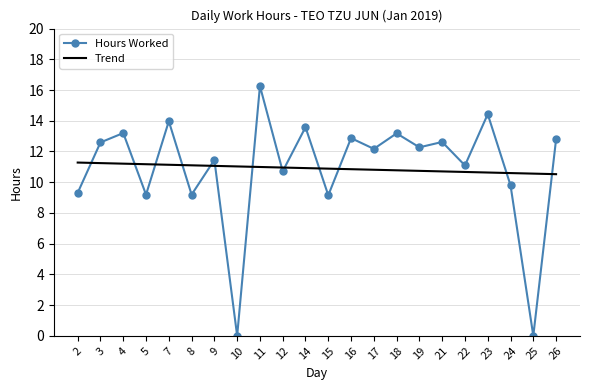

At which category does the chart reach its peak across all series?

11